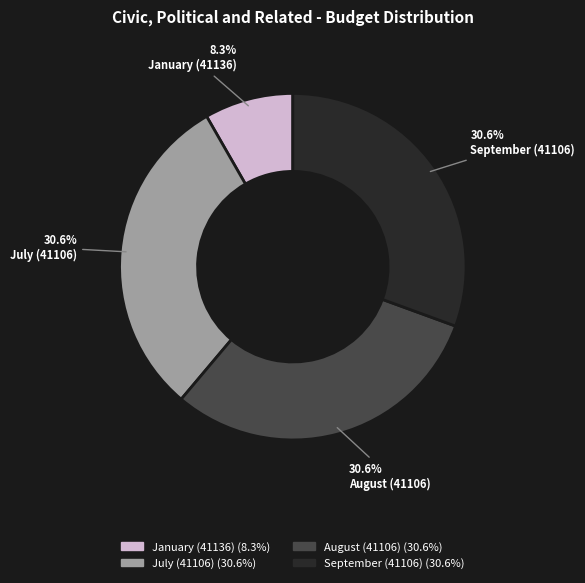

What is the smallest slice in the pie chart?

January (41136)